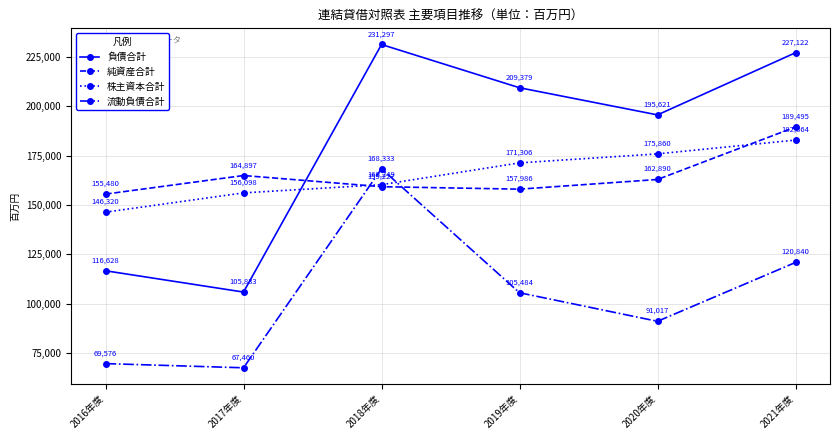

What is the maximum value shown in the chart?

231297